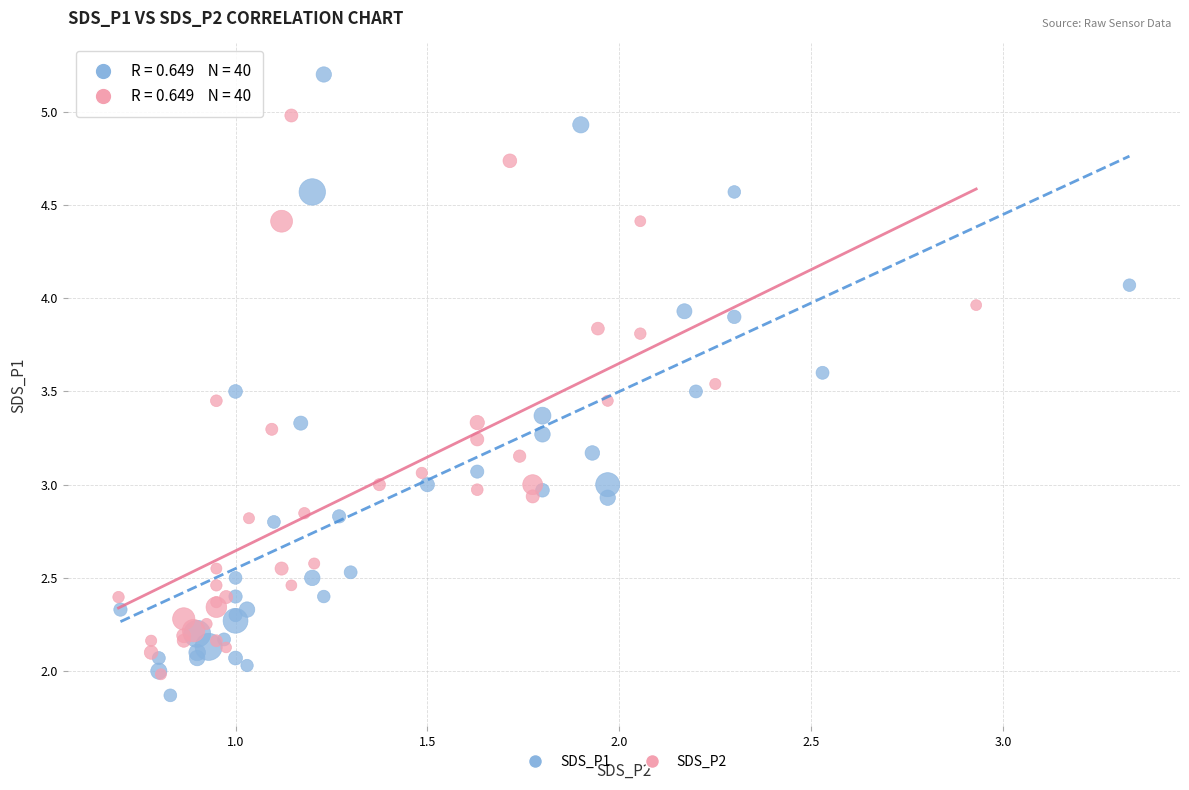

What are all the series names shown in the legend?

SDS_P1, SDS_P2